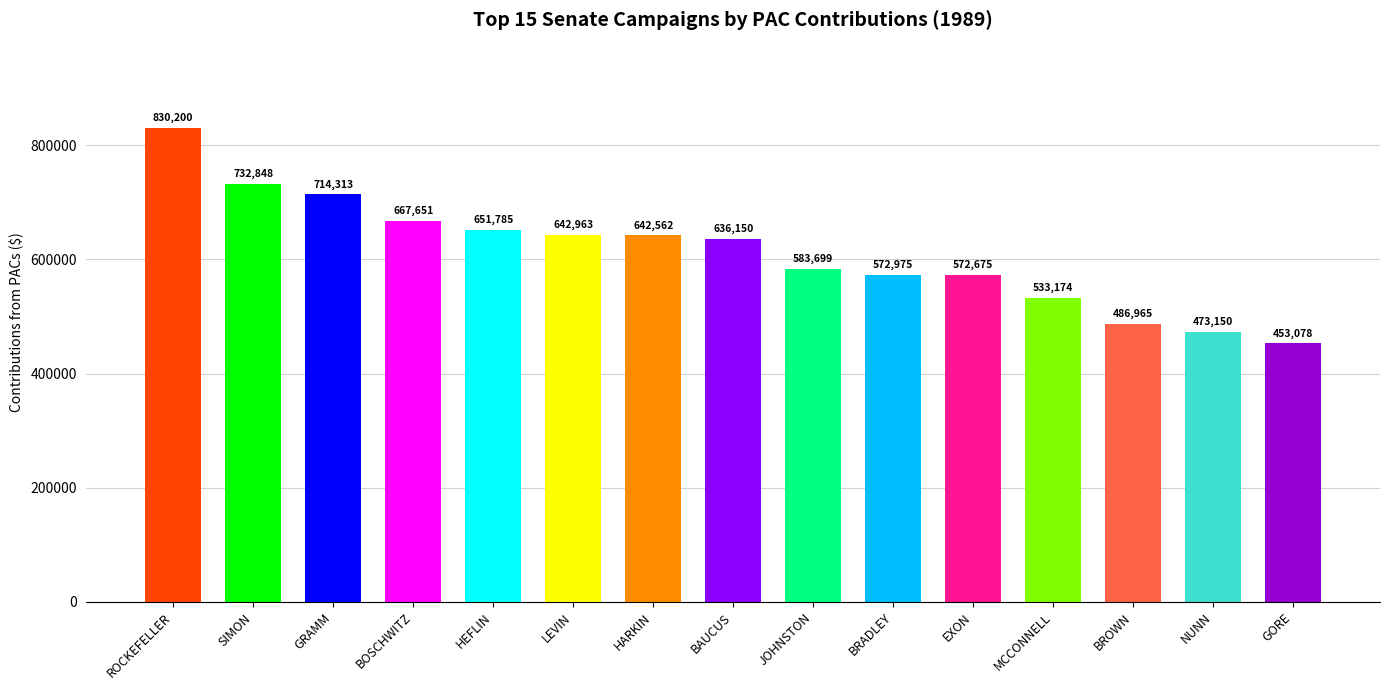

List the labels in order of value, smallest first.

GORE, NUNN, BROWN, MCCONNELL, EXON, BRADLEY, JOHNSTON, BAUCUS, HARKIN, LEVIN, HEFLIN, BOSCHWITZ, GRAMM, SIMON, ROCKEFELLER